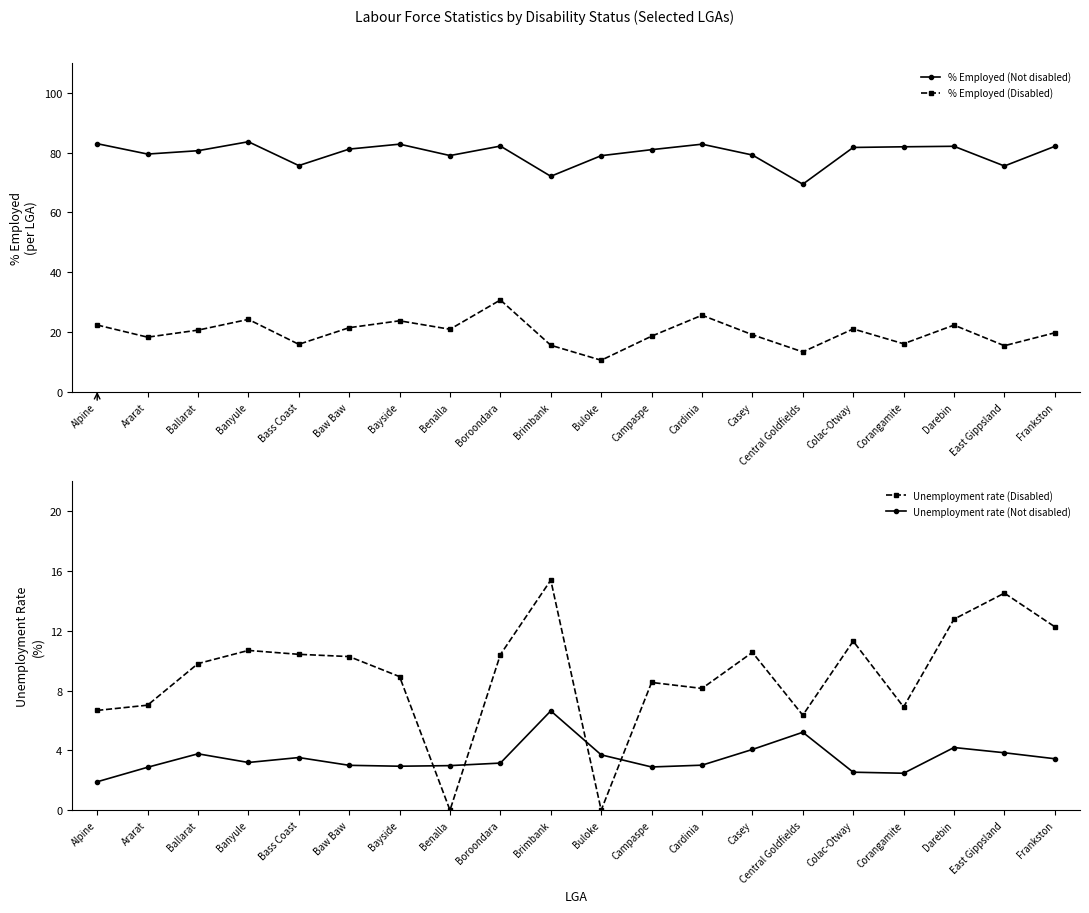

What is the minimum value for Unemployment rate (Not disabled)?

1.9